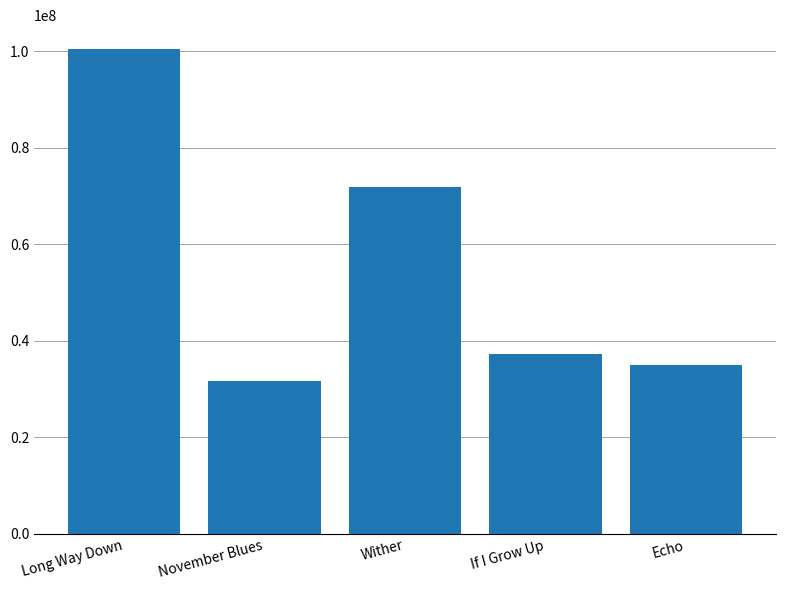

Rank the categories by value from lowest to highest.

November Blues, Echo, If I Grow Up, Wither, Long Way Down